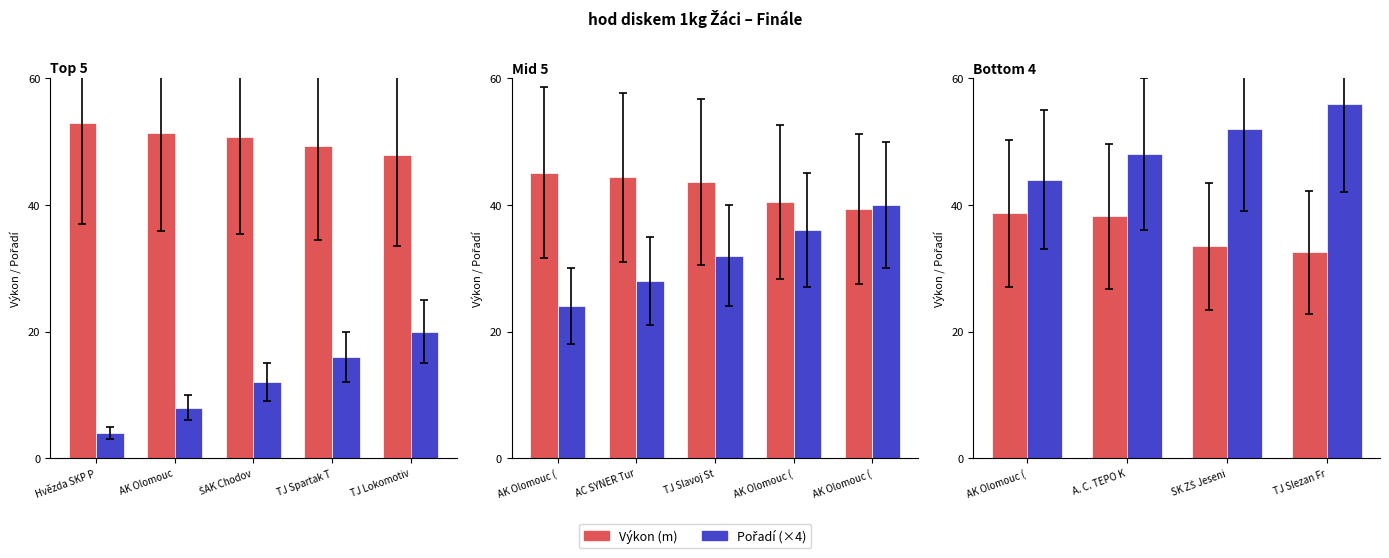

Does the chart contain any negative values?

No